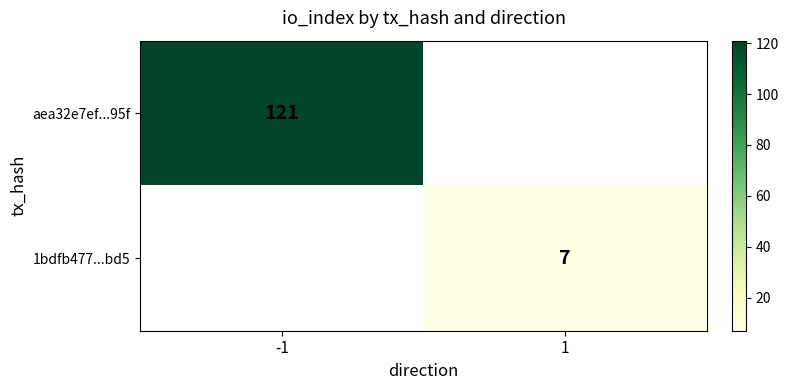

Is it true that 1bdfb477...bd5 equals 7 at 1?

True